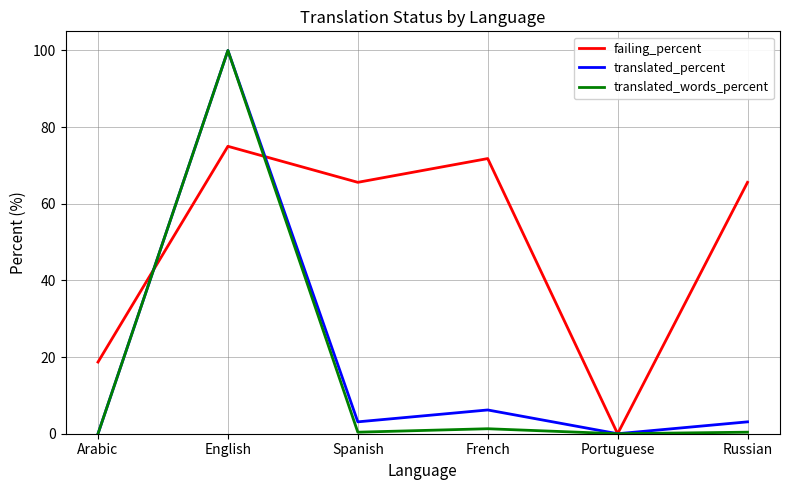

What is the maximum value for failing_percent?

75.0